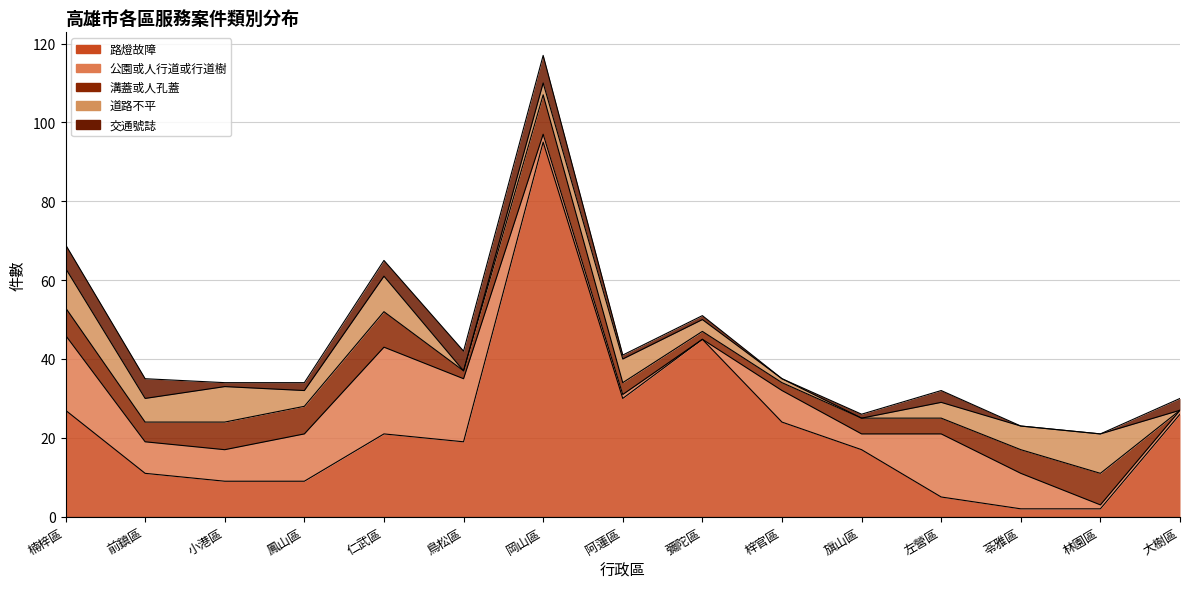

How many data points in 溝蓋或人孔蓋 are above 5?

7